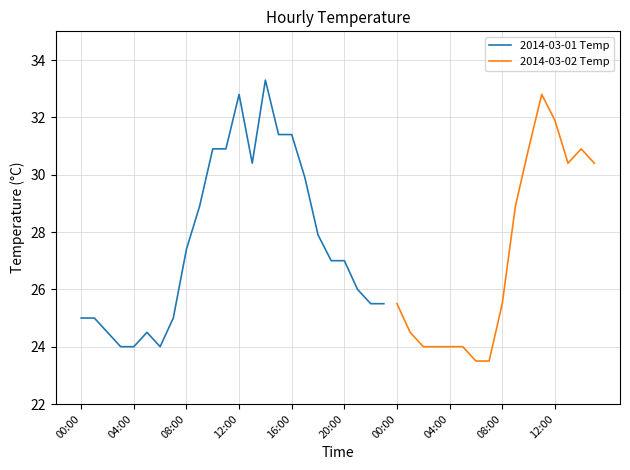

Is it true that 2014-03-01 Temp equals 8.3 at 00:00?

False